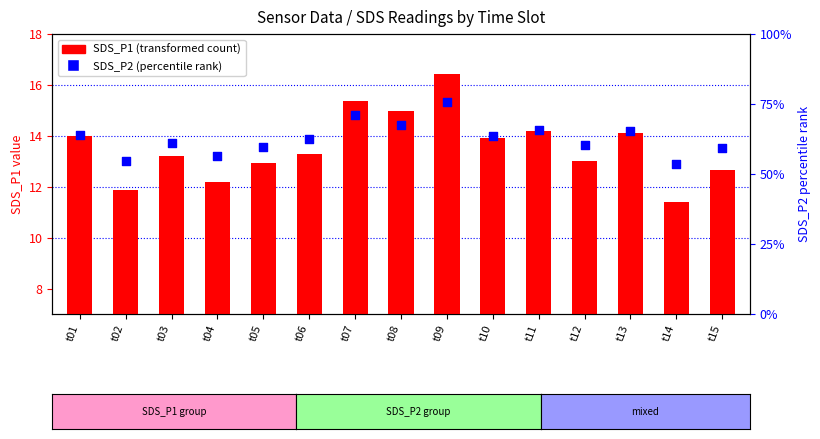

Which series has the largest total across all categories?

SDS_P1 (transformed count)